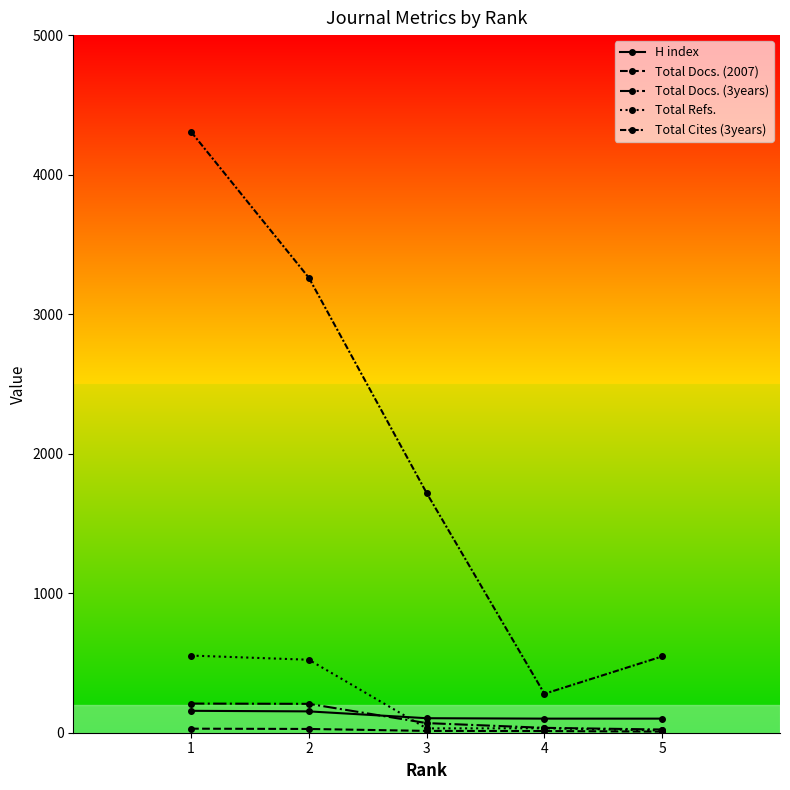

At which label is Total Refs. closest to 284?

2